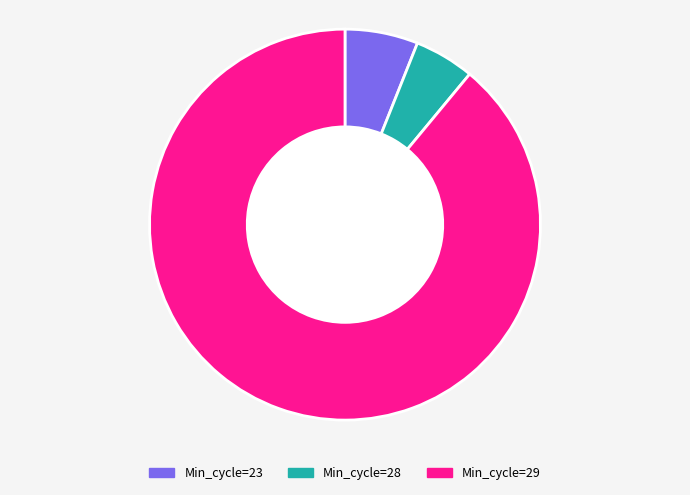

Do Min_cycle=23 and Min_cycle=29 together represent more than half of the pie?

Yes